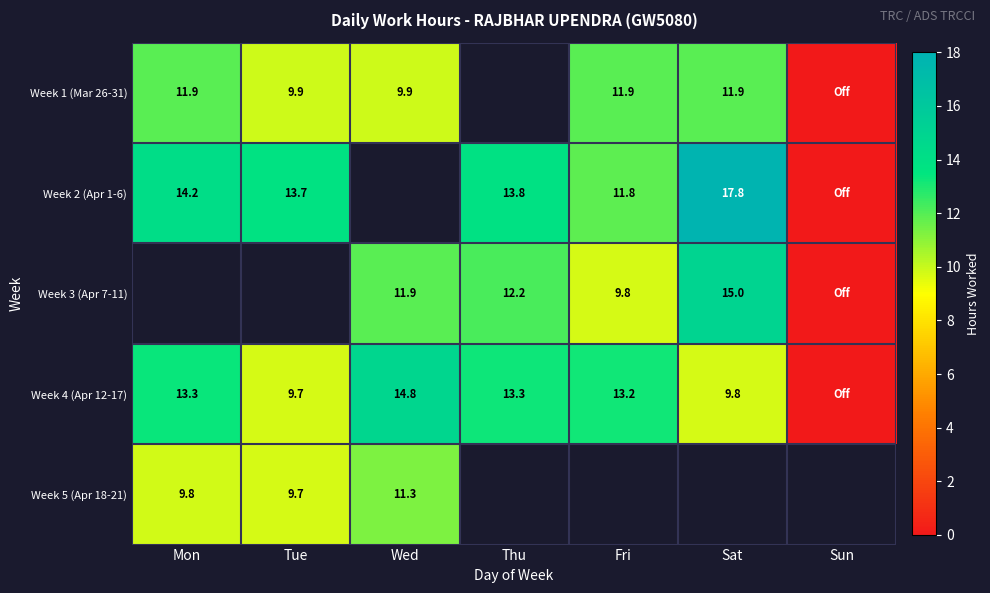

Is the value of Week 2 (Apr 1-6) at Tue greater than the value of Week 1 (Mar 26-31) at Wed?

Yes